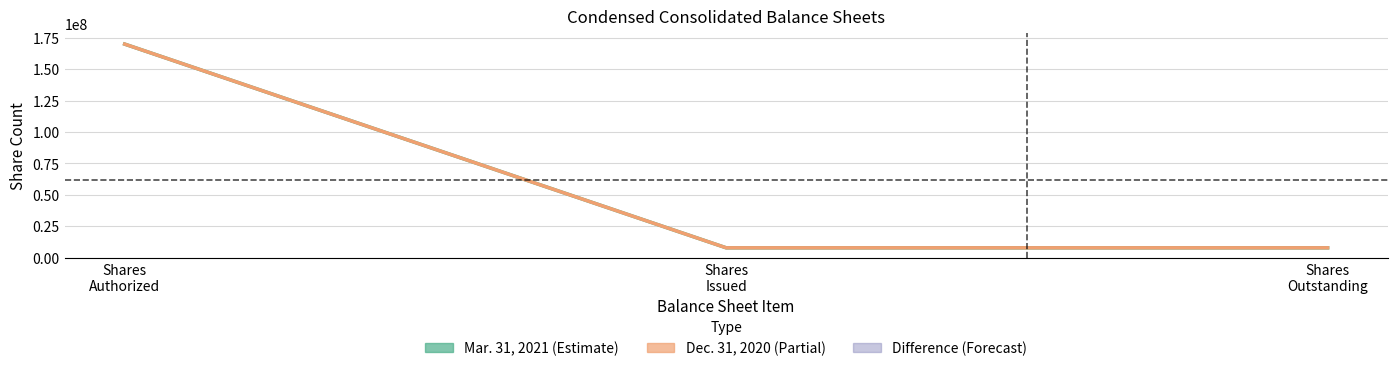

How many Mar. 31, 2021 (Estimate) values are between 7817913 and 170000000?

3